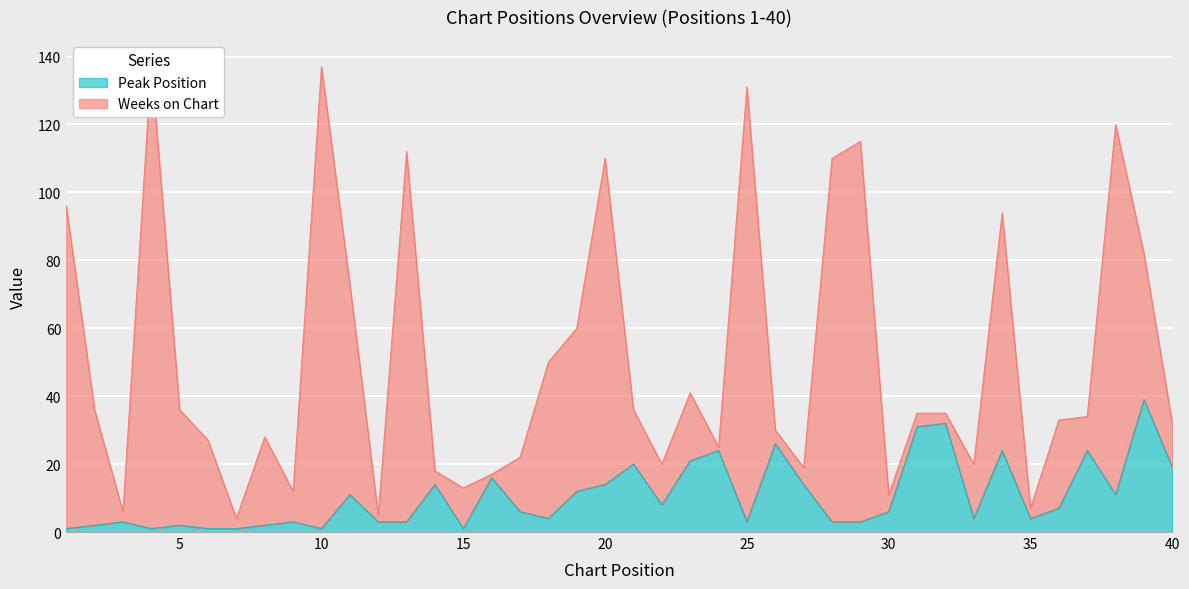

Between 29 and 35, which is larger?

35